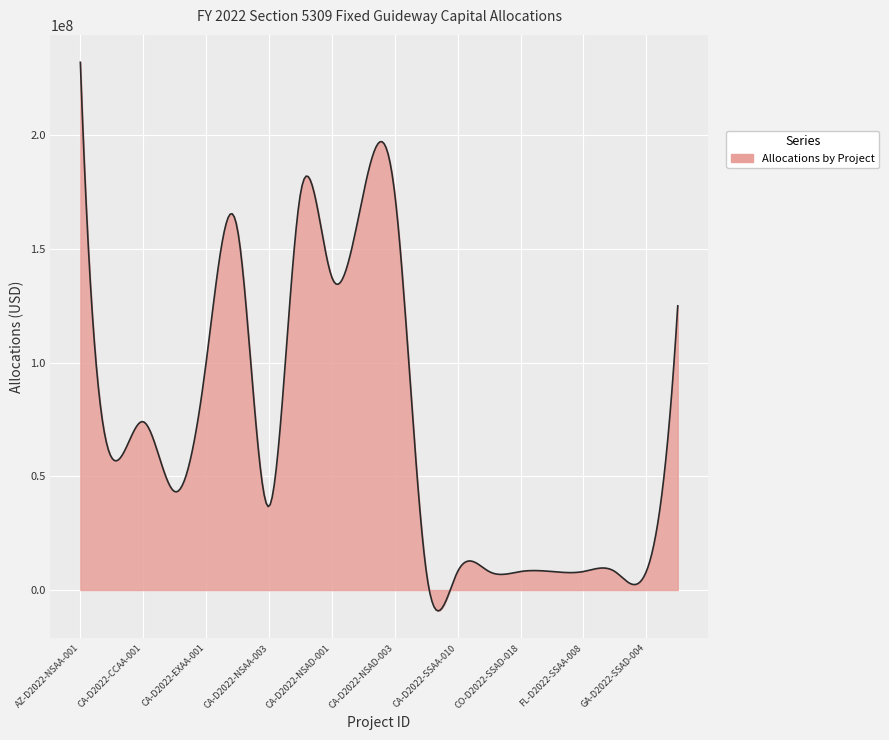

What is the difference between the maximum and minimum values?

241299167.6